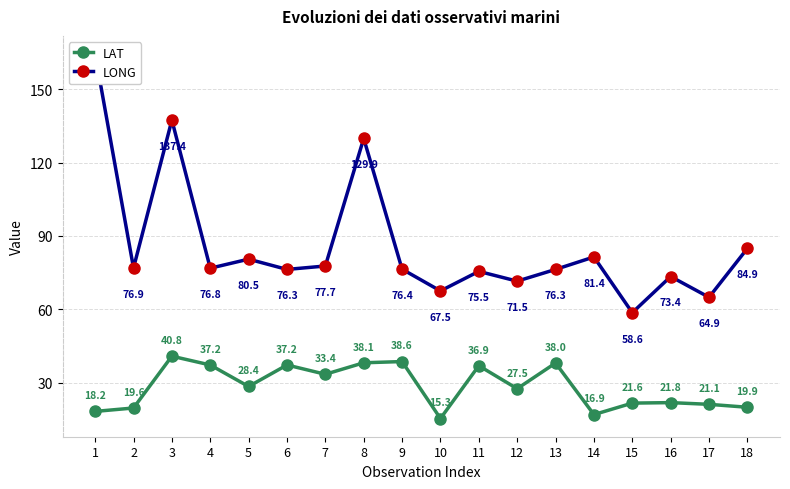

At which category does the chart reach its peak across all series?

1